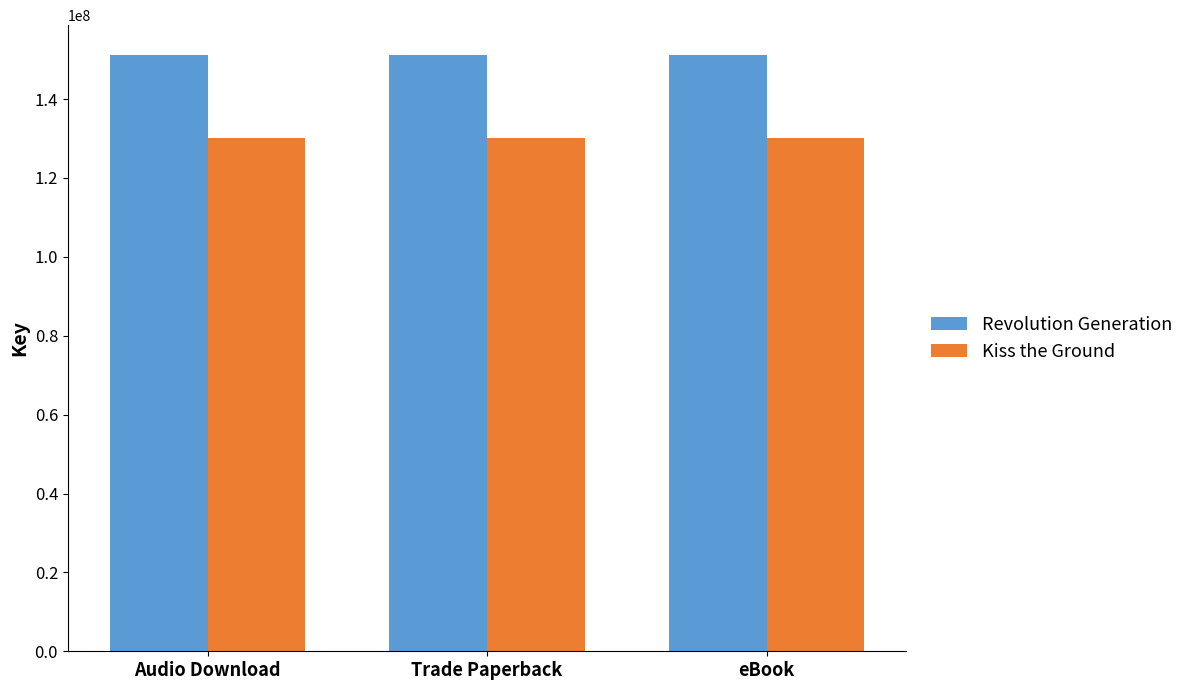

What is the maximum value shown in the chart?

151179686